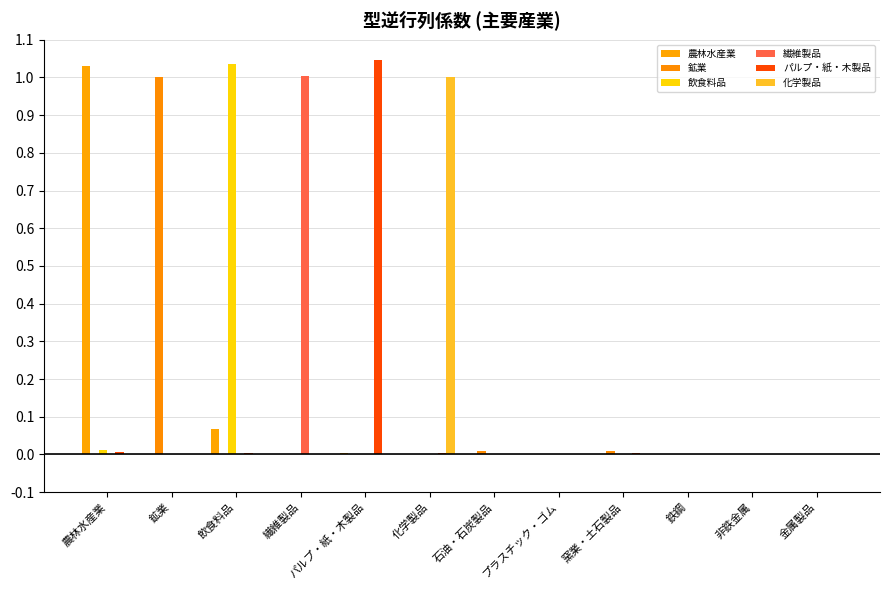

Is it true that 鉱業 equals 0.0 at 飲食料品?

False